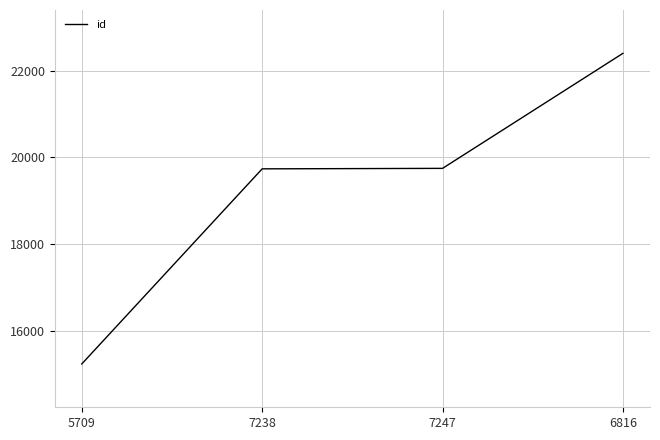

What is the difference between the second highest and second lowest values?

11